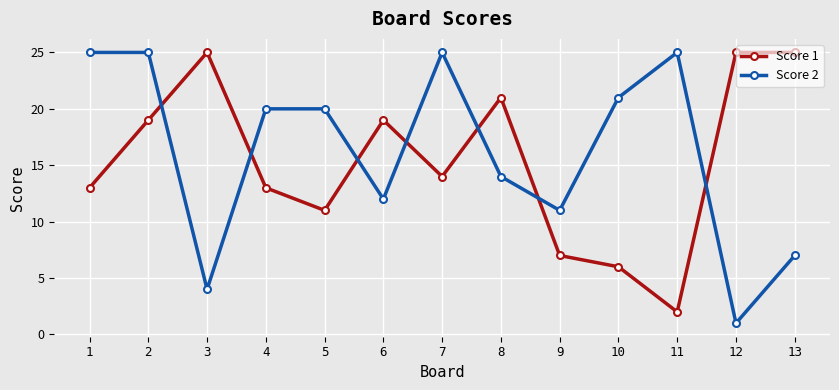

What is the sum of the Score 2 values at 9 and 12?

12